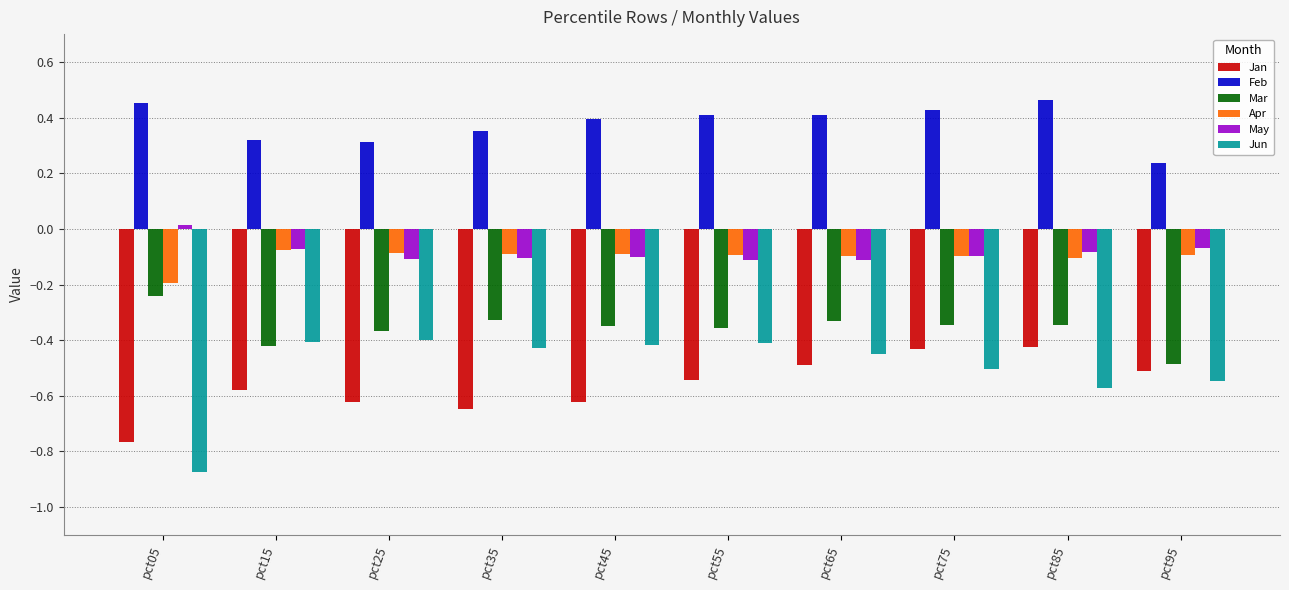

Are the bars grouped side by side (vs. stacked)?

Yes